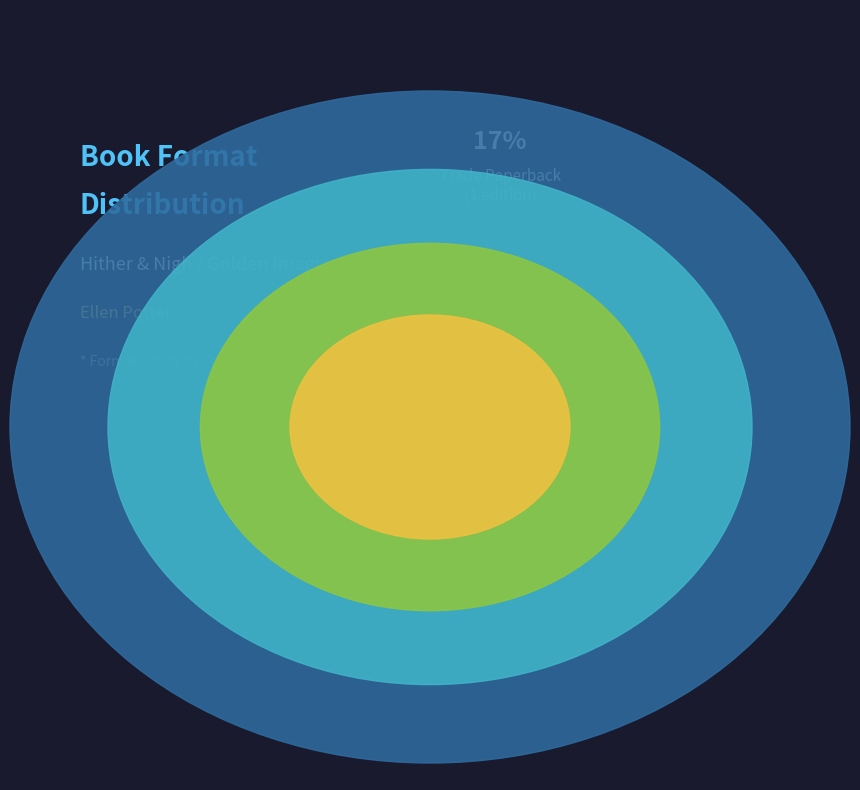

How many segments does this pie chart have?

4